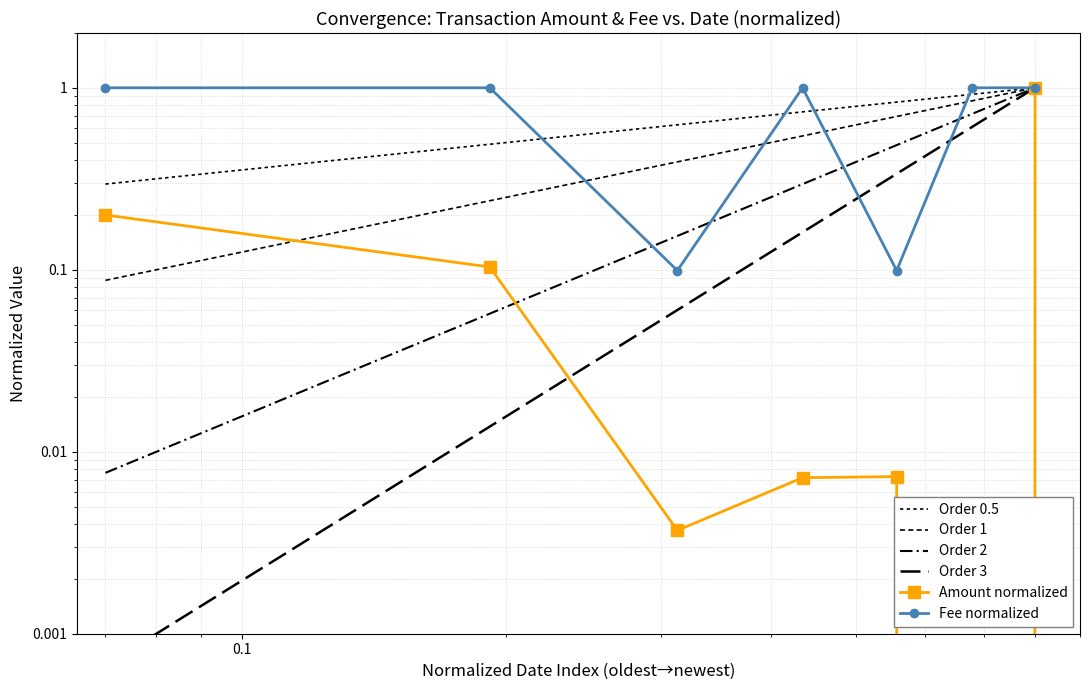

True or false: Fee and Amount cross at least once.

False